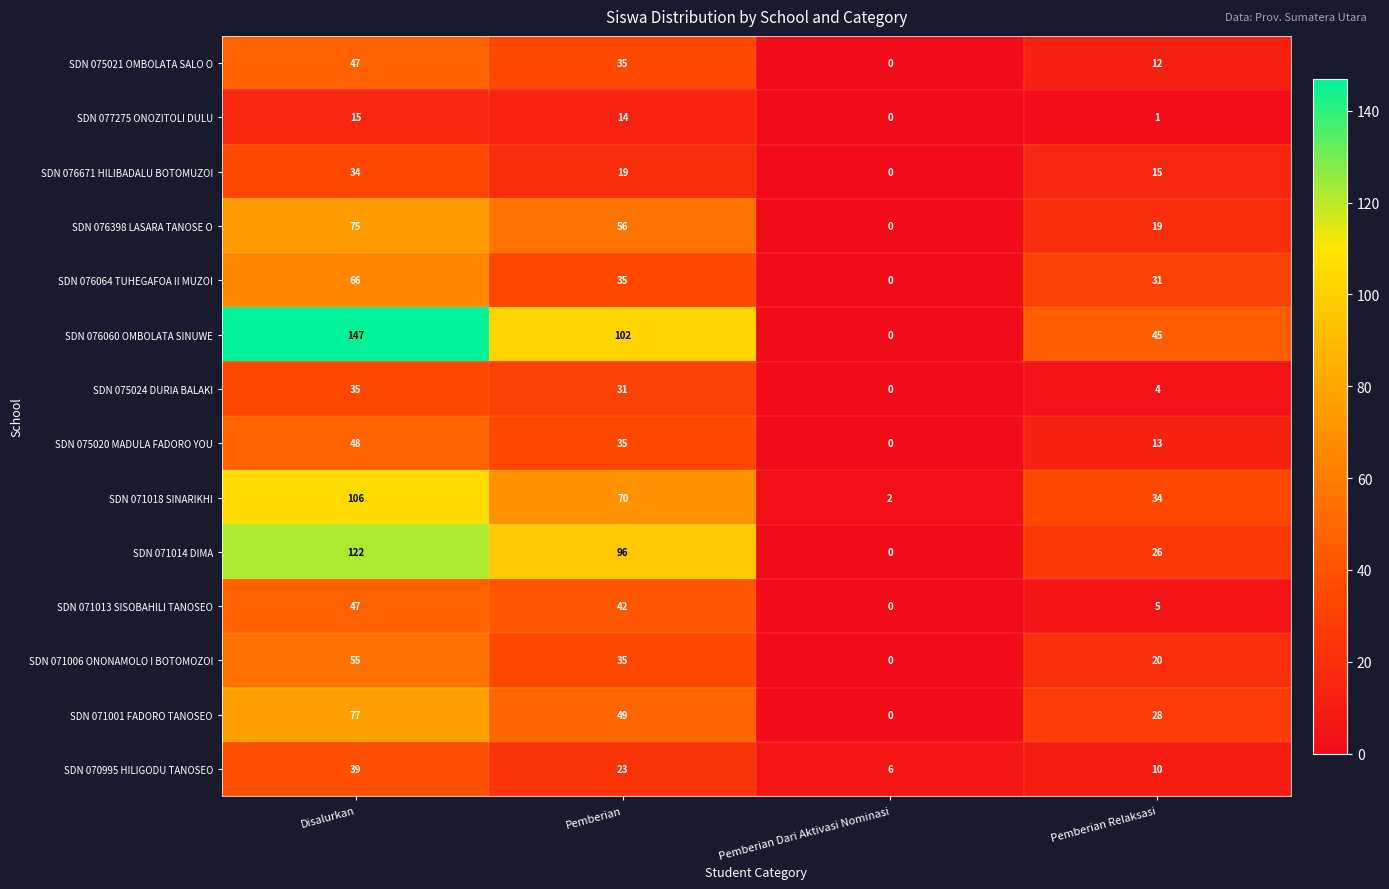

True or false: SDN 070995 HILIGODU TANOSEO has a value of 39 at Disalurkan.

True